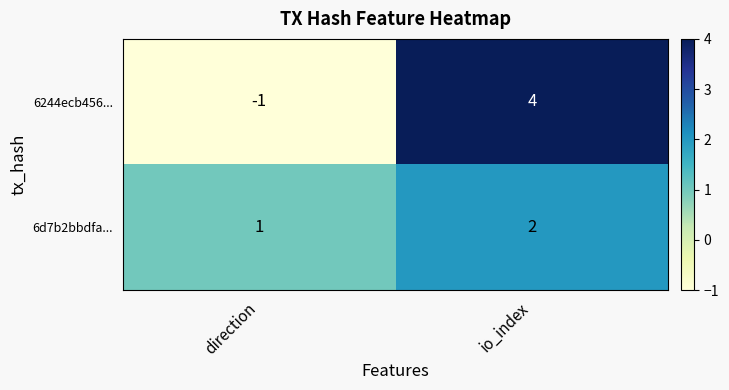

At which label is 6d7b2bbdfa... closest to 1?

direction